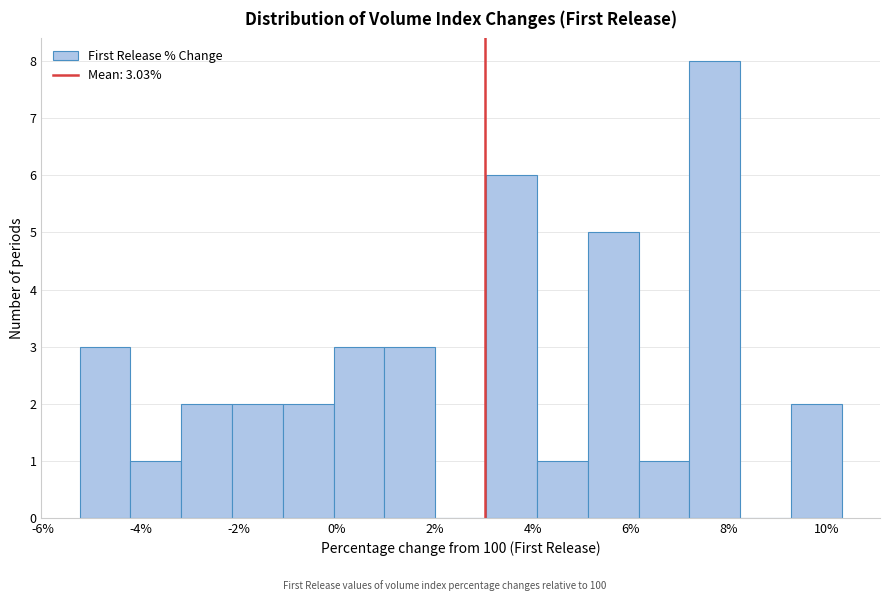

Over which range of the x-axis is the bar tallest?

7.2 to 8.2